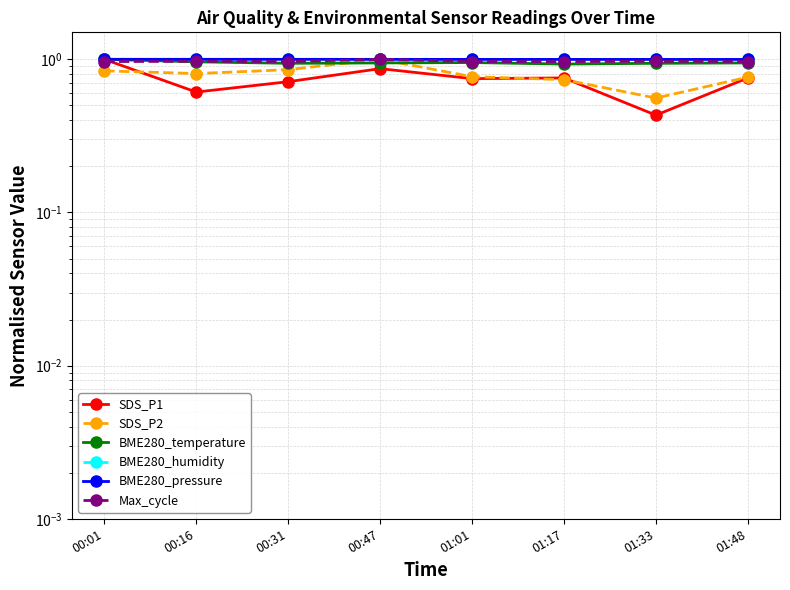

What position from the left is 01:17?

6